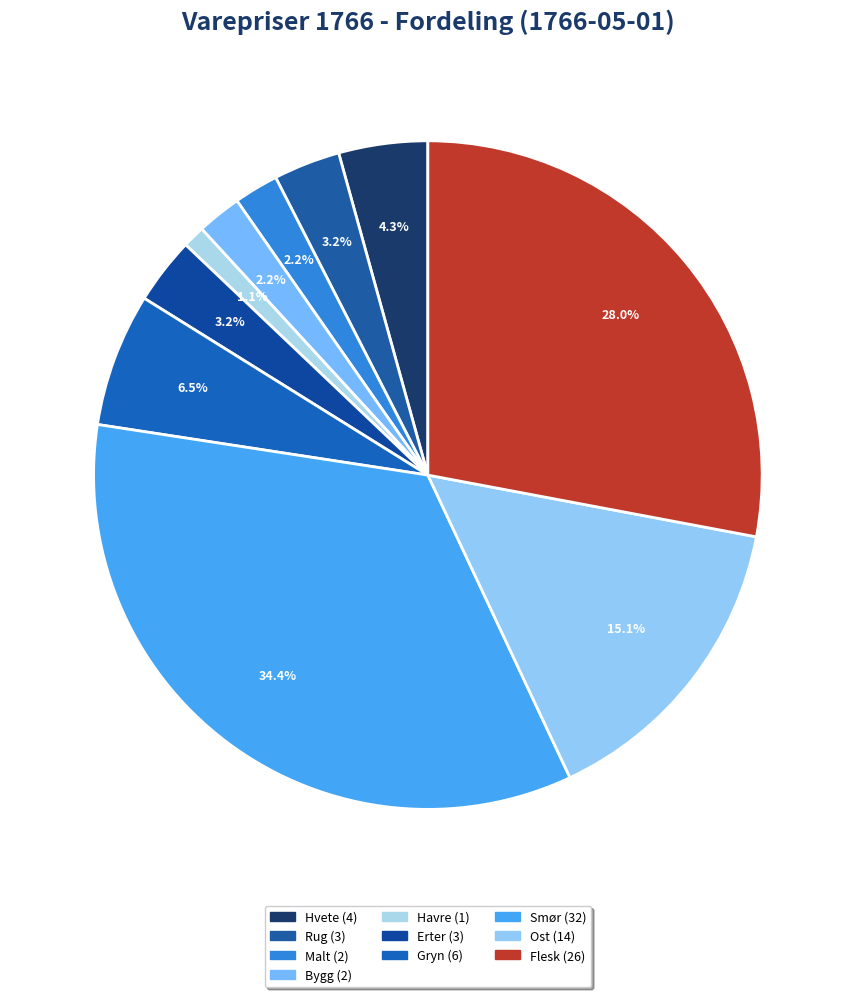

How much of the chart is everything except Havre?

98.9%